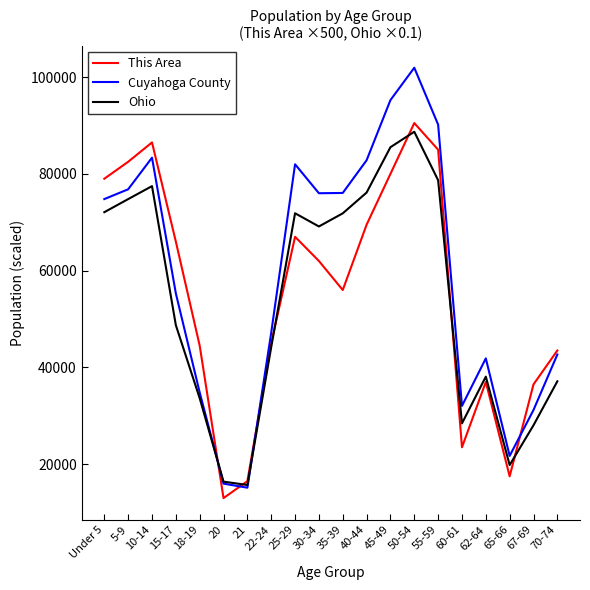

Which series ends up on top after the final intersection of This Area and Cuyahoga County?

This Area